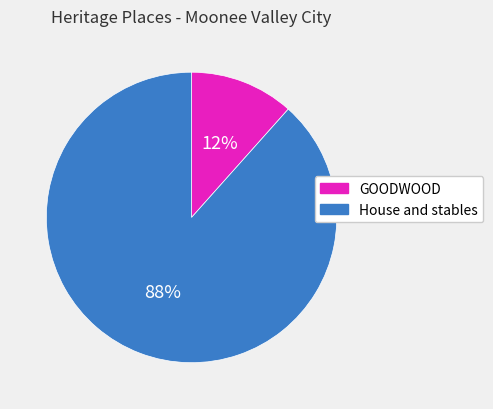

Count the number of slices in the pie.

2